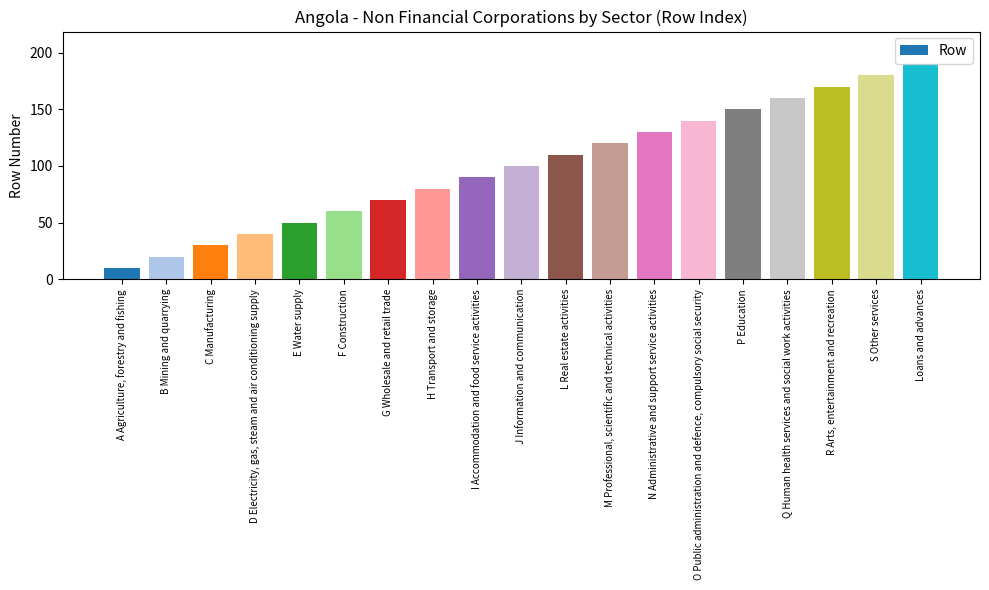

What is the change in value from F Construction to S Other services?

+120